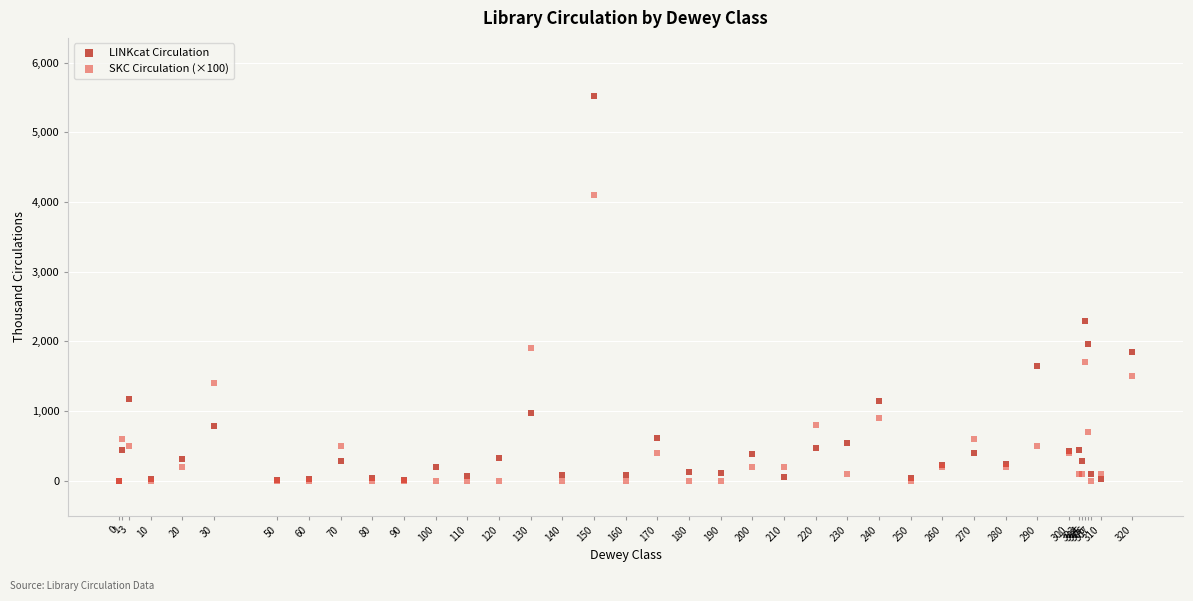

What are all the series names shown in the legend?

LINKcat Circulation, SKC Circulation (×100)